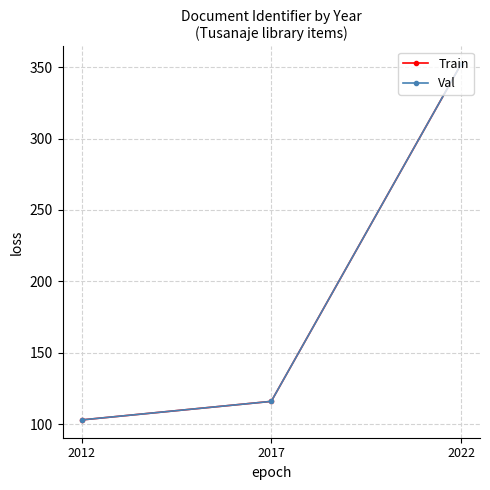

How many data points in Train are above 116?

1